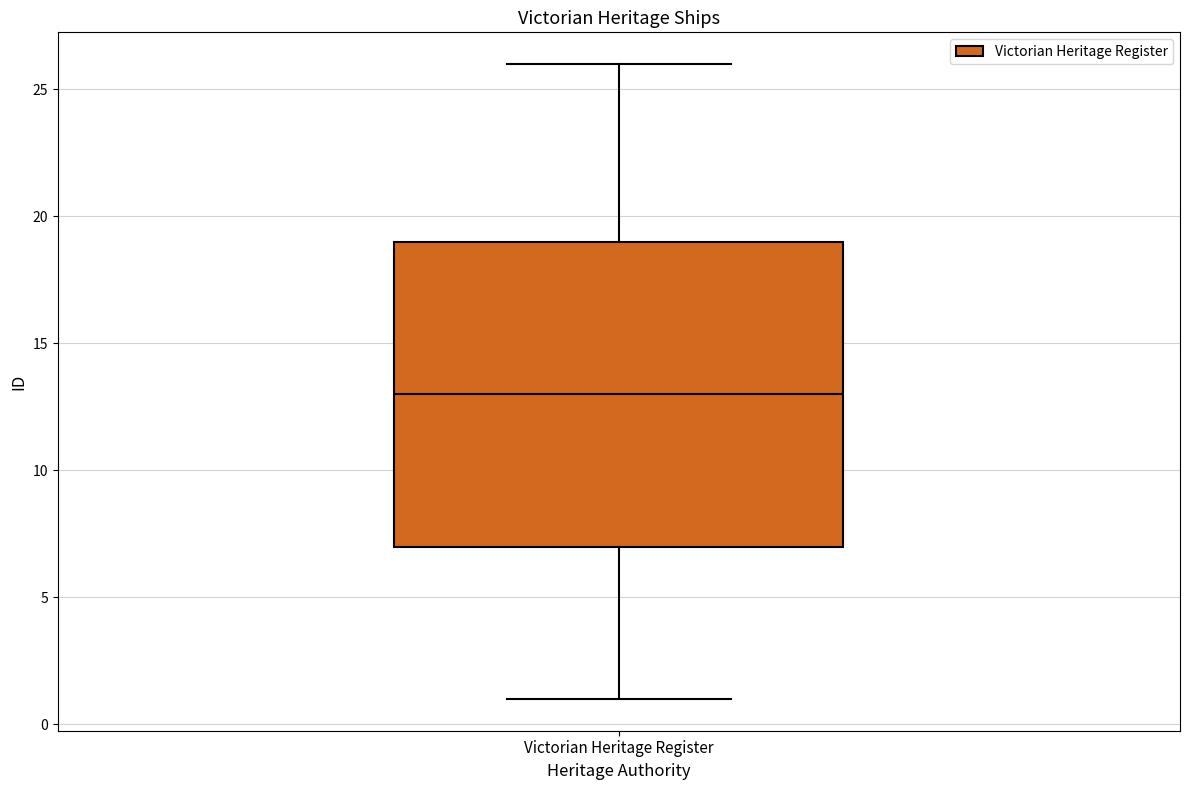

Where is the upper edge of the box for Victorian Heritage Register on the y-axis? The values are not printed on the chart, so give them approximately, as read against the axis.

19